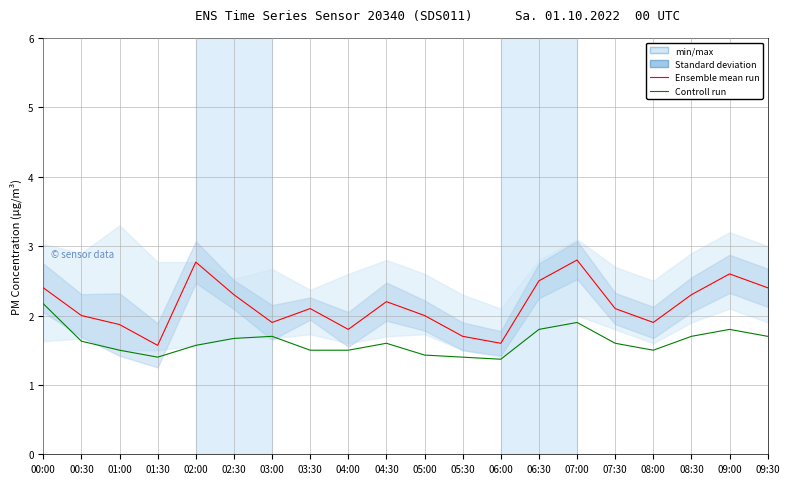

In Controll run, how many points are lower than both neighbors (excluding endpoints)?

3